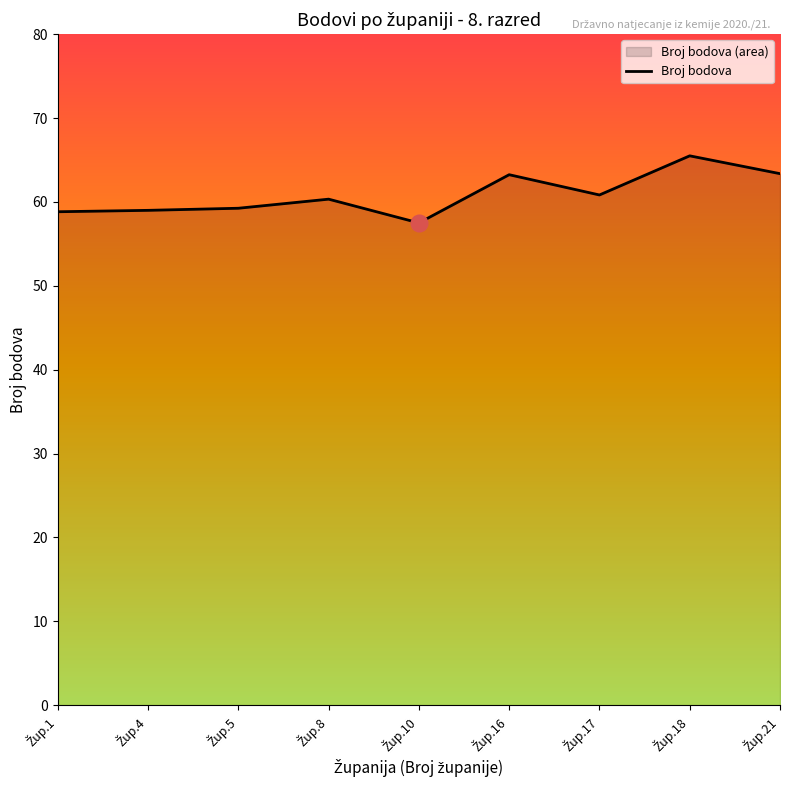

Is it true that the value at Žup.10 is 57.5?

True